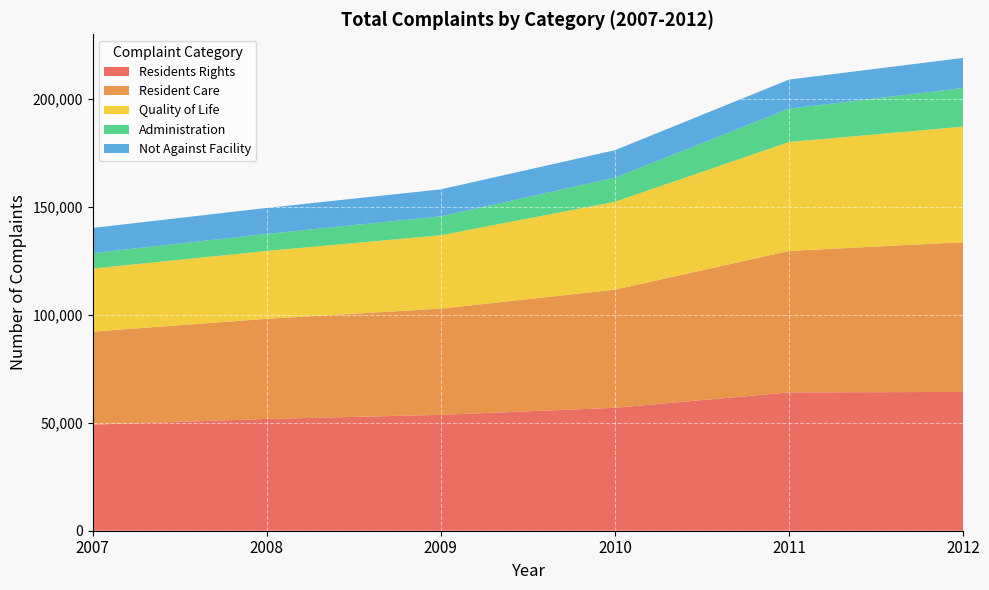

Reading right to left, transcribe all the data shown in this chart.

Residents Rights: 2012=64223	2011=63996	2010=56875	2009=53621	2008=51726	2007=49085
Resident Care: 2012=69284	2011=65463	2010=54668	2009=49150	2008=46336	2007=43044
Quality of Life: 2012=53480	2011=50410	2010=40669	2009=33946	2008=31393	2007=29179
Administration: 2012=17866	2011=15416	2010=11148	2009=8747	2008=7891	2007=7127
Not Against Facility: 2012=13922	2011=13464	2010=12723	2009=12498	2008=12020	2007=11663